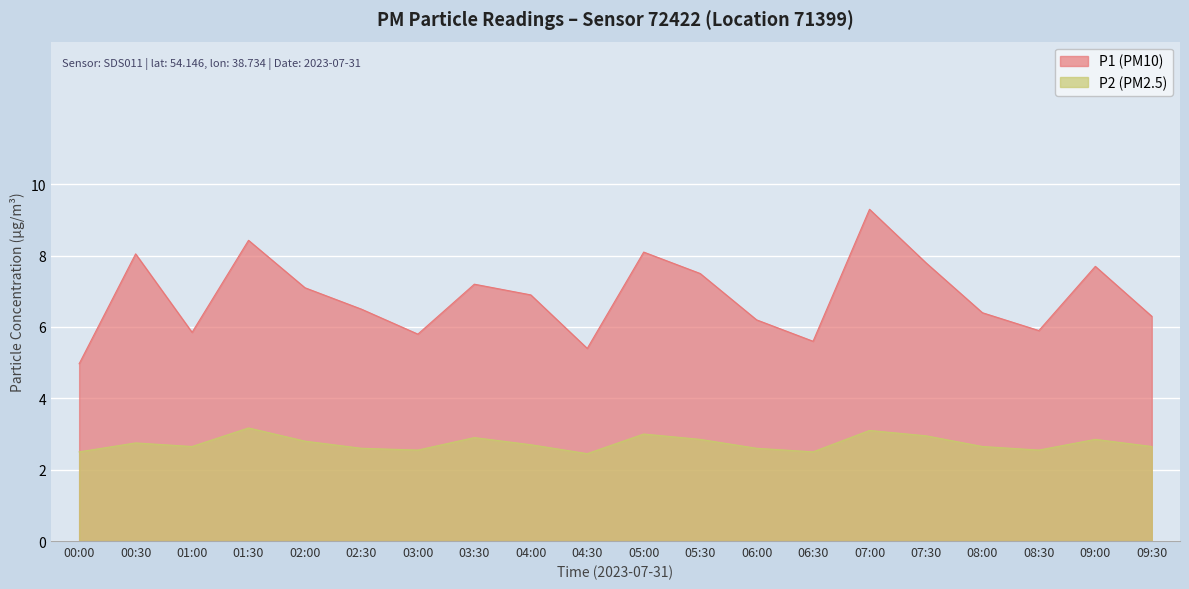

What is the maximum value for P1?

9.3